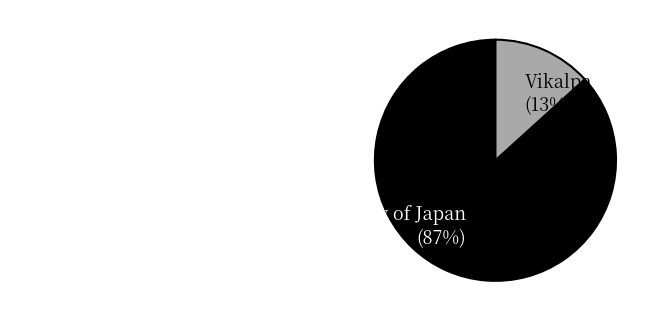

True or false: Vikalpa accounts for 24% of the total.

False